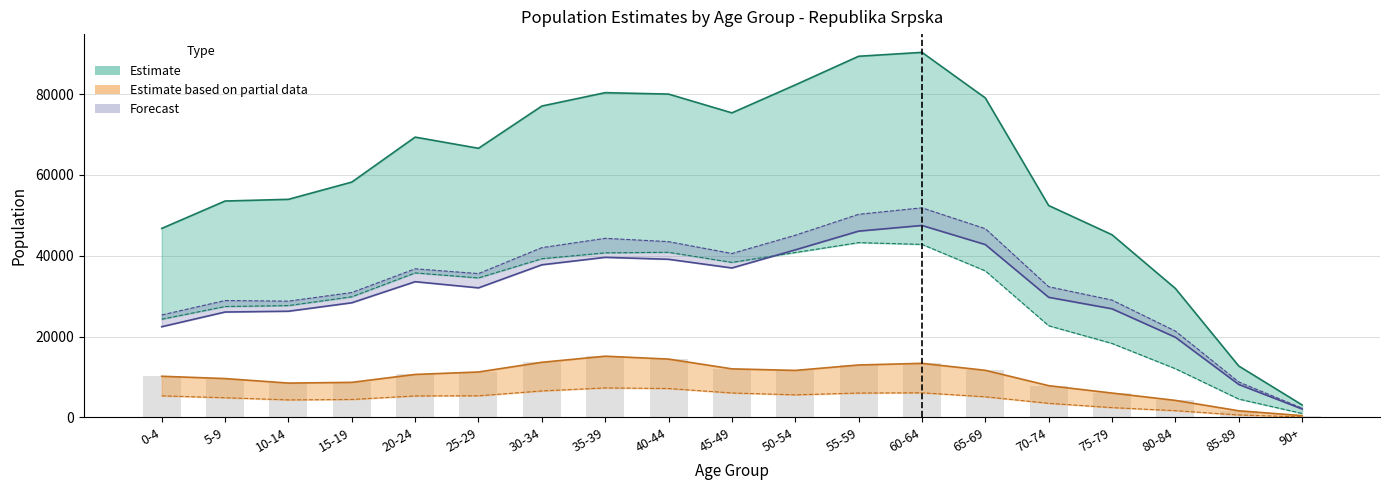

What is the spread (max minus min) of values at 60-64?

84229